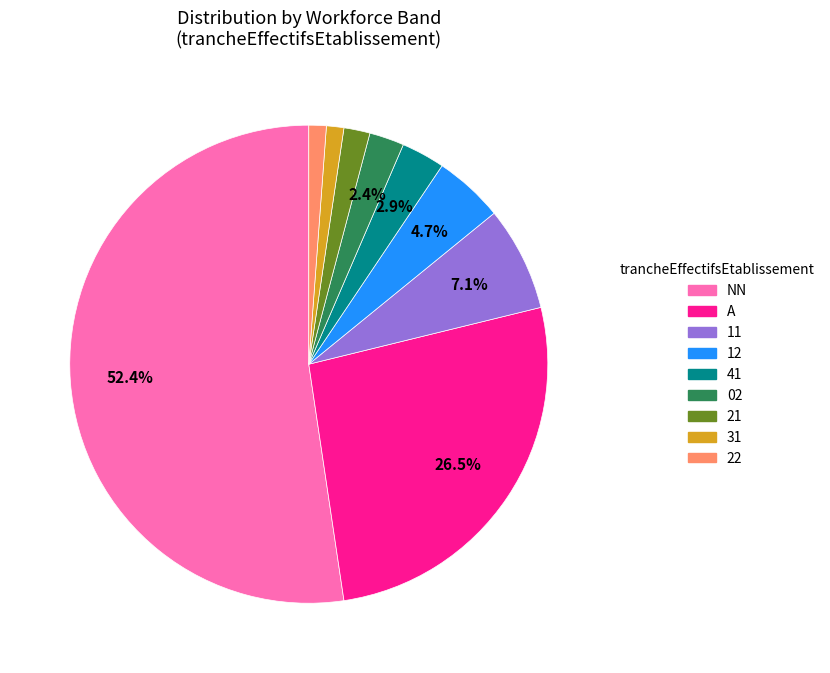

Is there a majority slice in this chart?

Yes